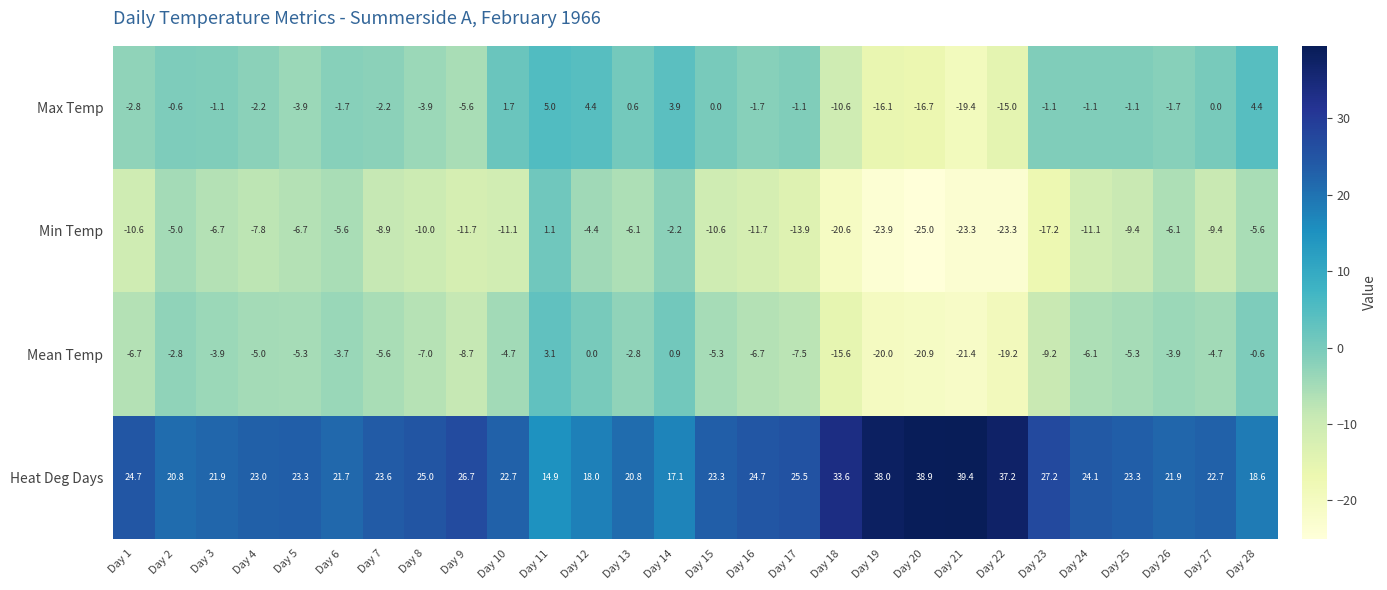

What is the smallest value displayed?

-25.0